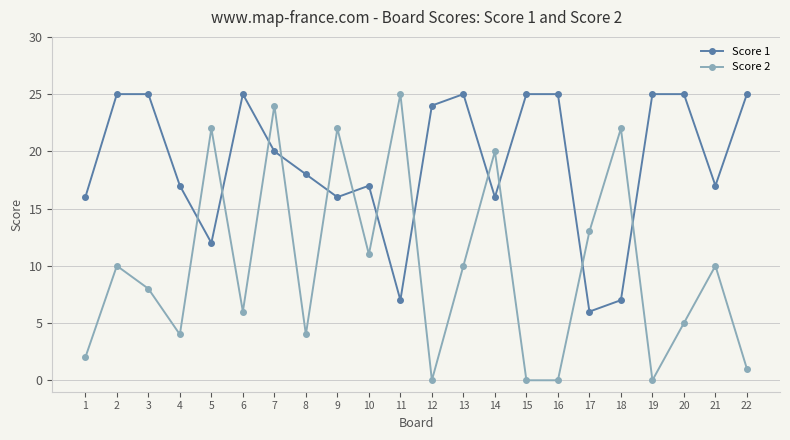

At 8, list the series in order from largest to smallest.

Score 1, Score 2